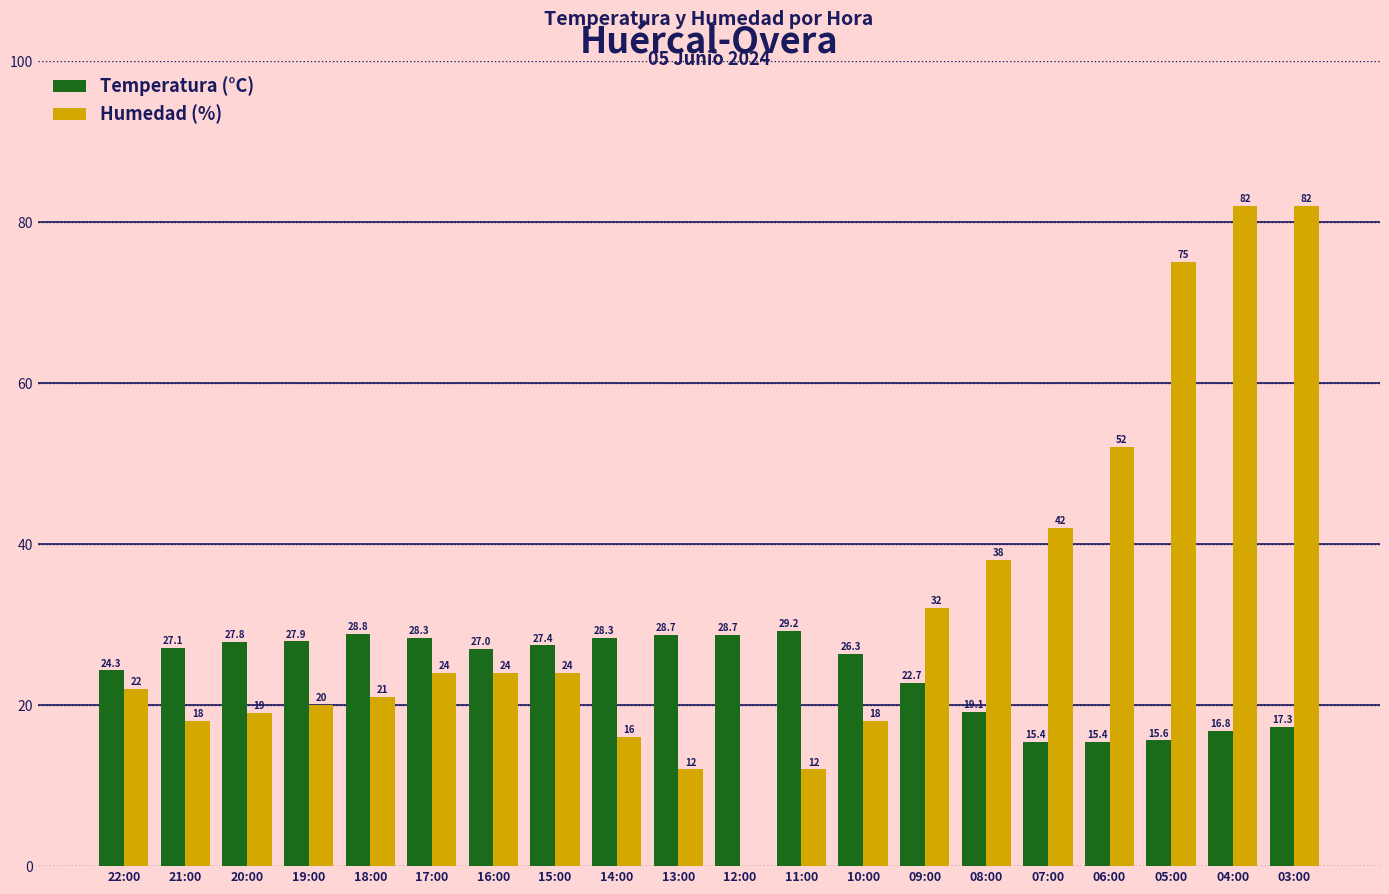

What is the sum of the Temperatura (°C) values at 15:00 and 13:00?

56.1